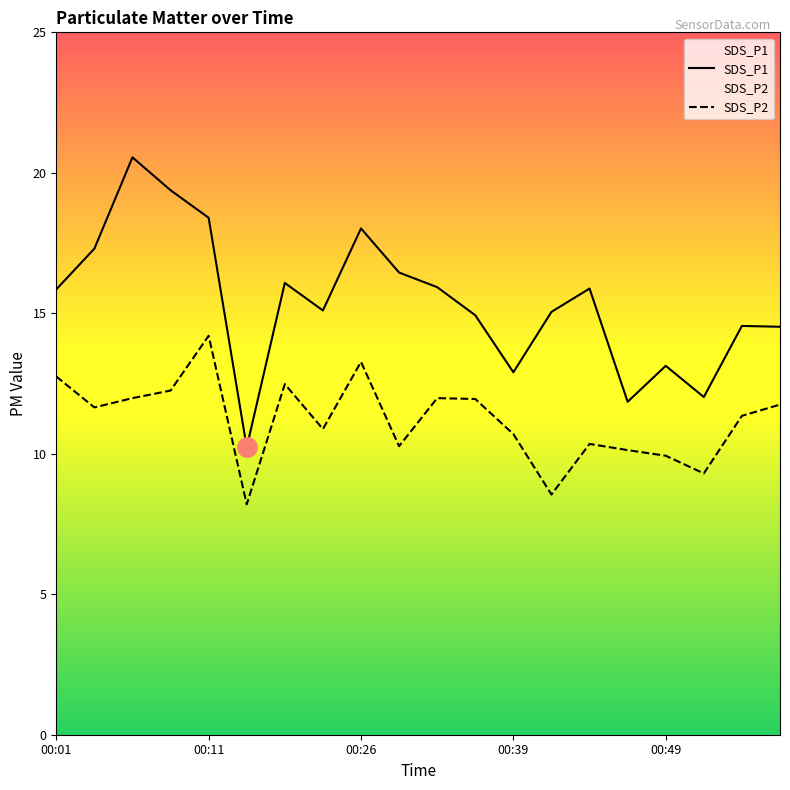

Which label corresponds to the largest value in the chart?

00:06